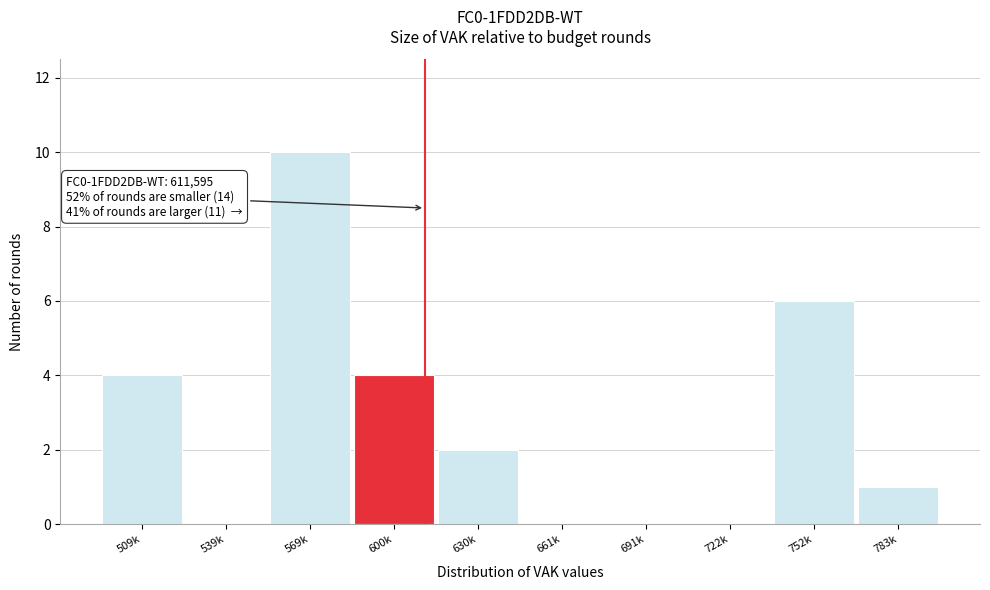

Reading left to right, list all the values displayed in this chart.

509k=4	539k=0	569k=10	600k=4	630k=2	661k=0	691k=0	722k=0	752k=6	783k=1